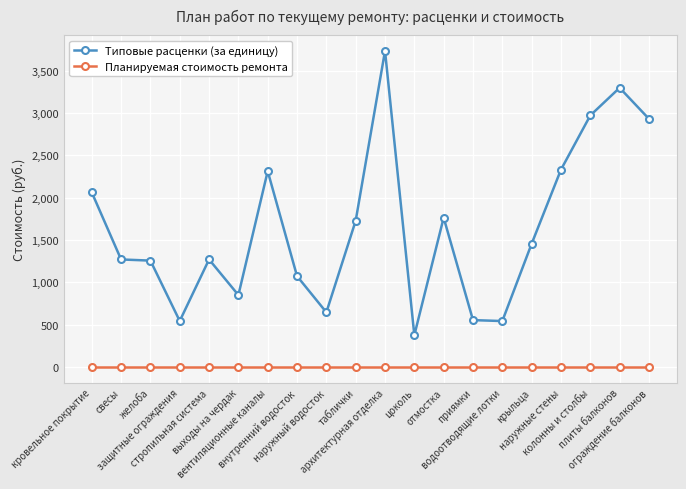

How many categories are shown in the chart?

20